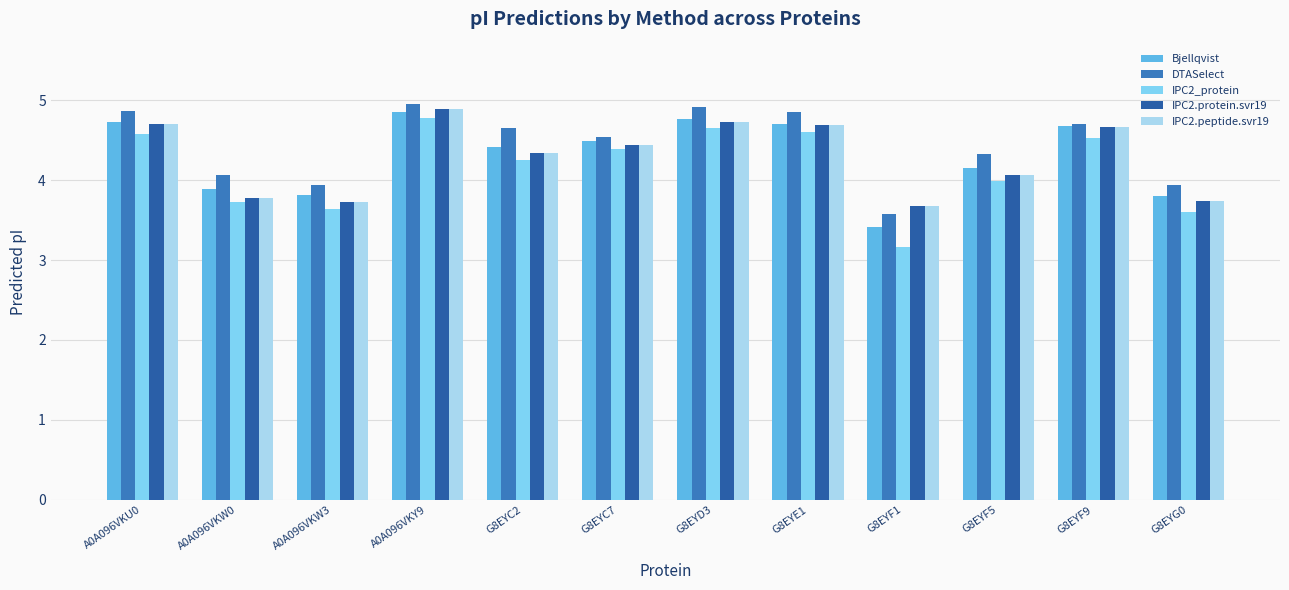

How many distinct data groups are displayed?

5